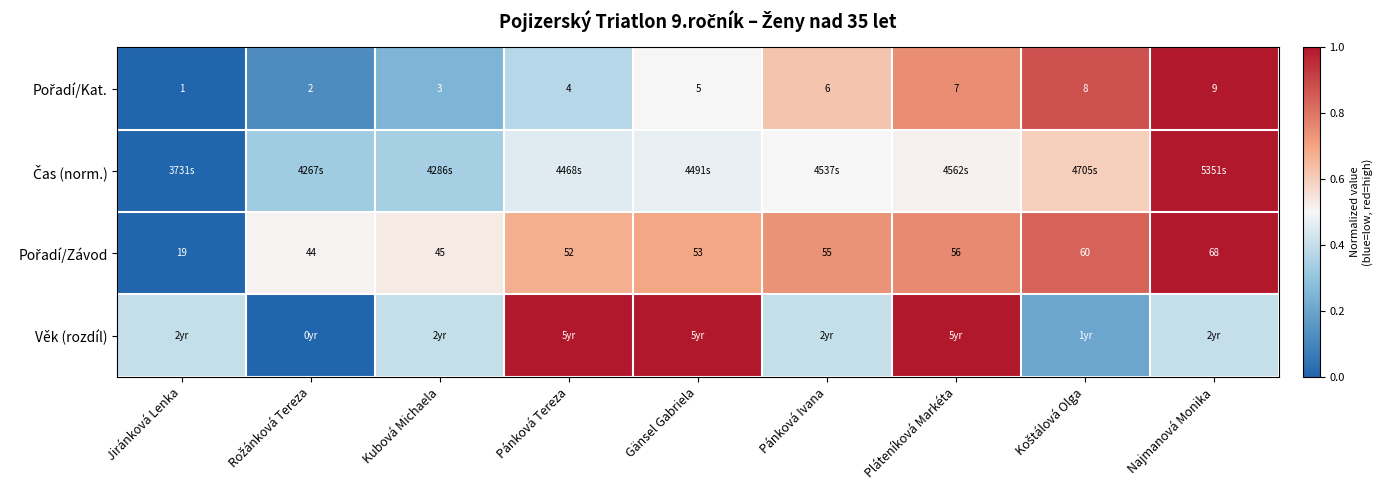

At which label does Čas (norm.) reach its peak?

Najmanová Monika